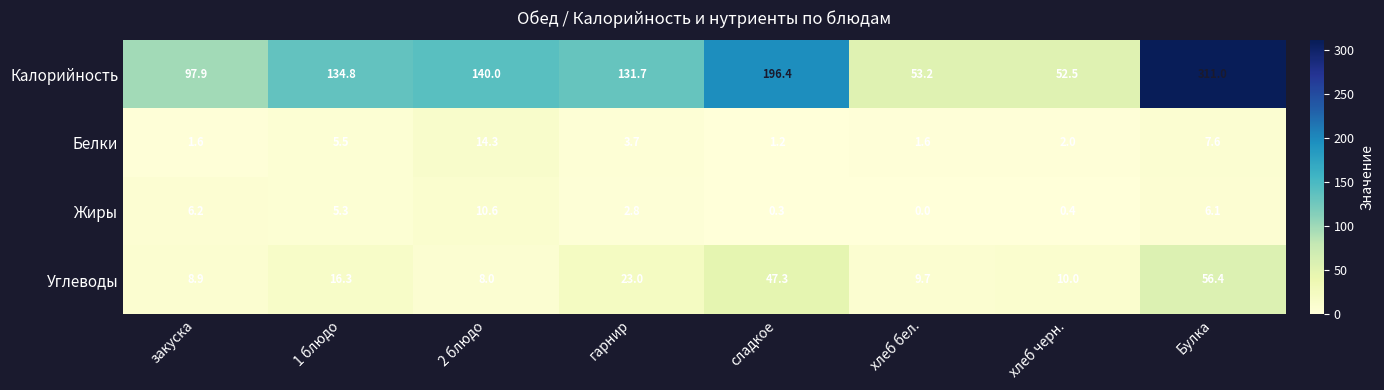

Where does the Калорийность series first go above 134?

1 блюдо